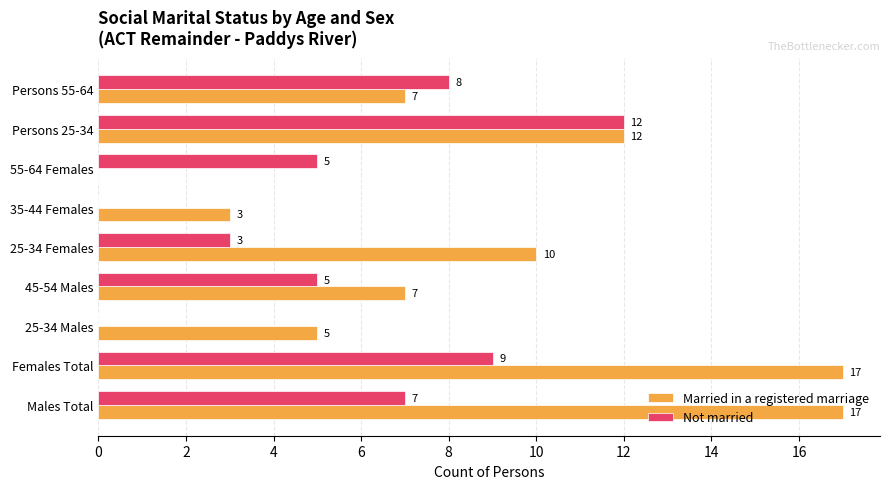

Which series has the largest total across all categories?

Married in a registered marriage